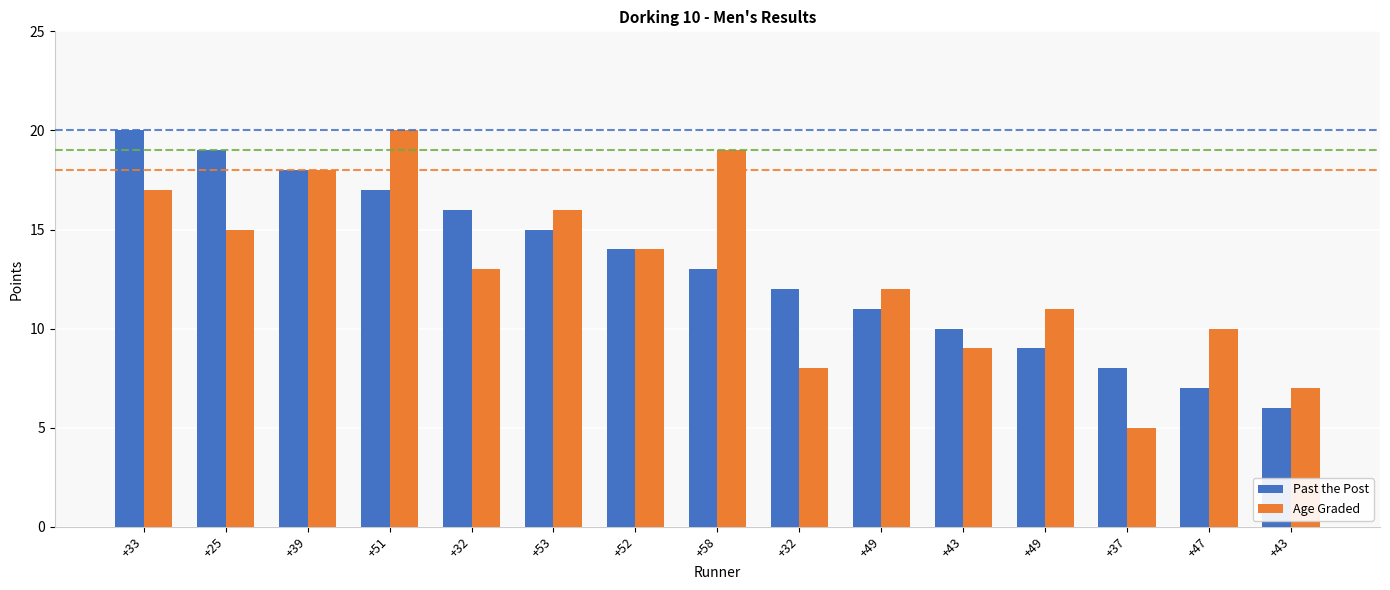

Where does the Past the Post series first go above 13?

+33